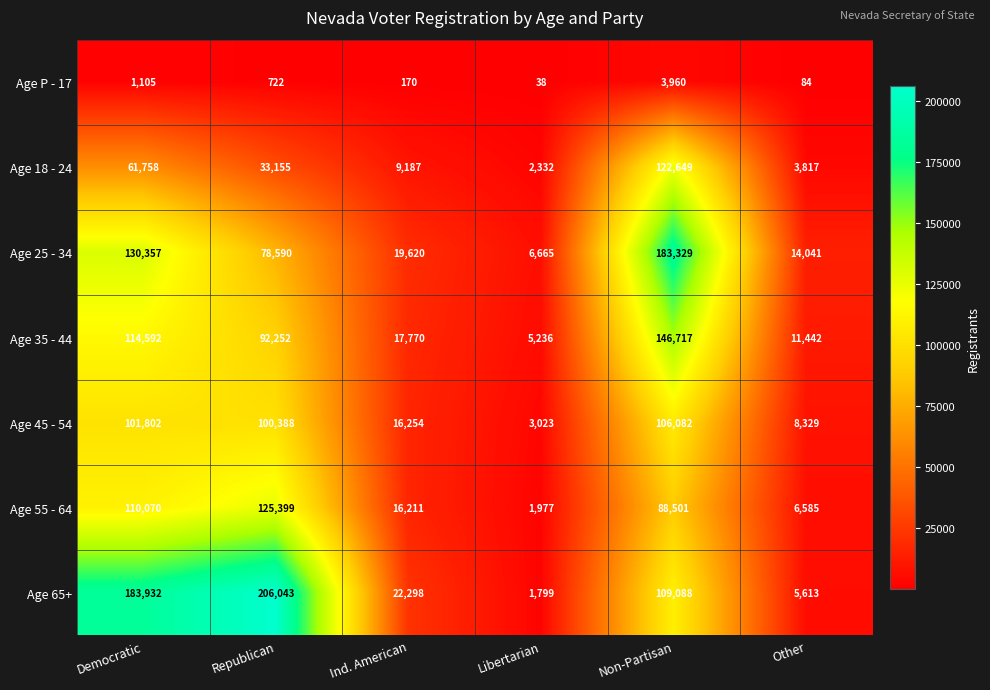

Which series has the largest total across all categories?

Age 65+